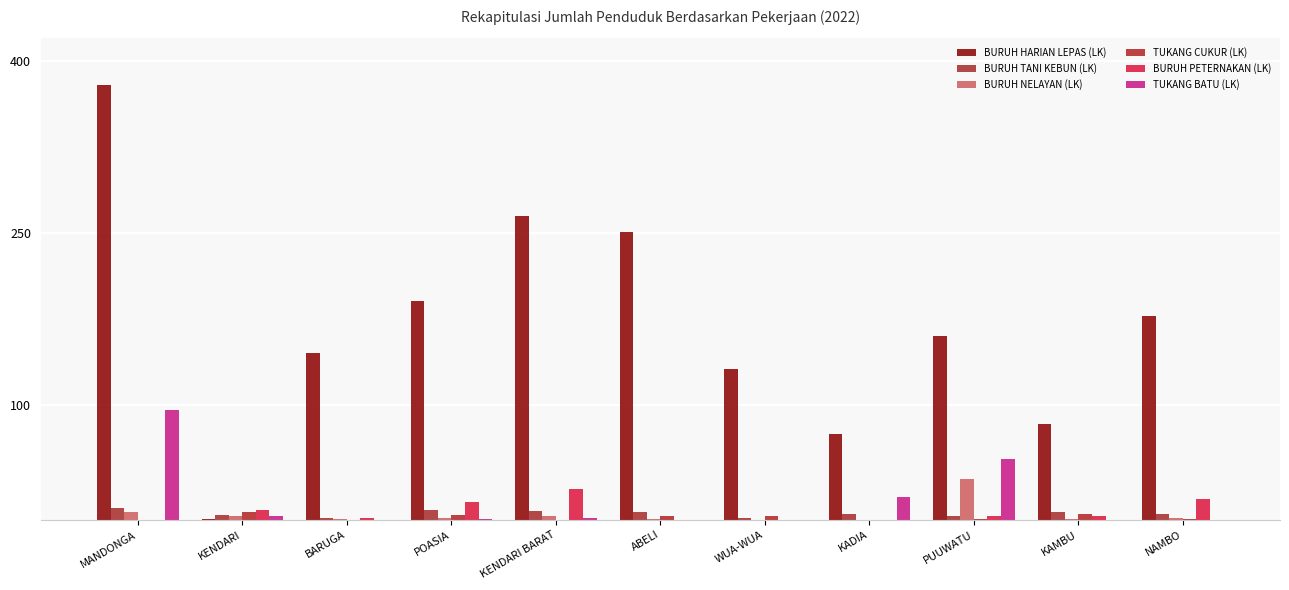

Rank the categories by TUKANG BATU (LK) value from lowest to highest.

BARUGA, ABELI, WUA-WUA, KAMBU, NAMBO, POASIA, KENDARI BARAT, KENDARI, KADIA, PUUWATU, MANDONGA